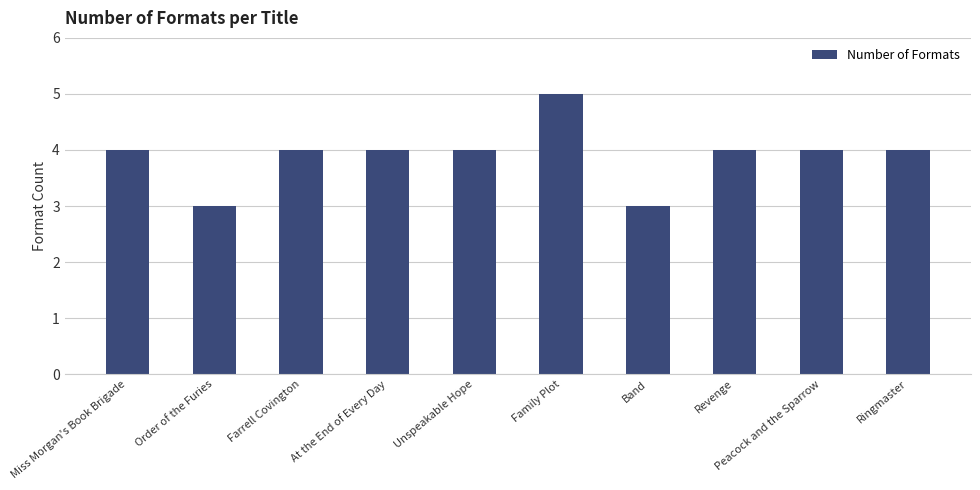

Count the values in the range 4 to 5.

8